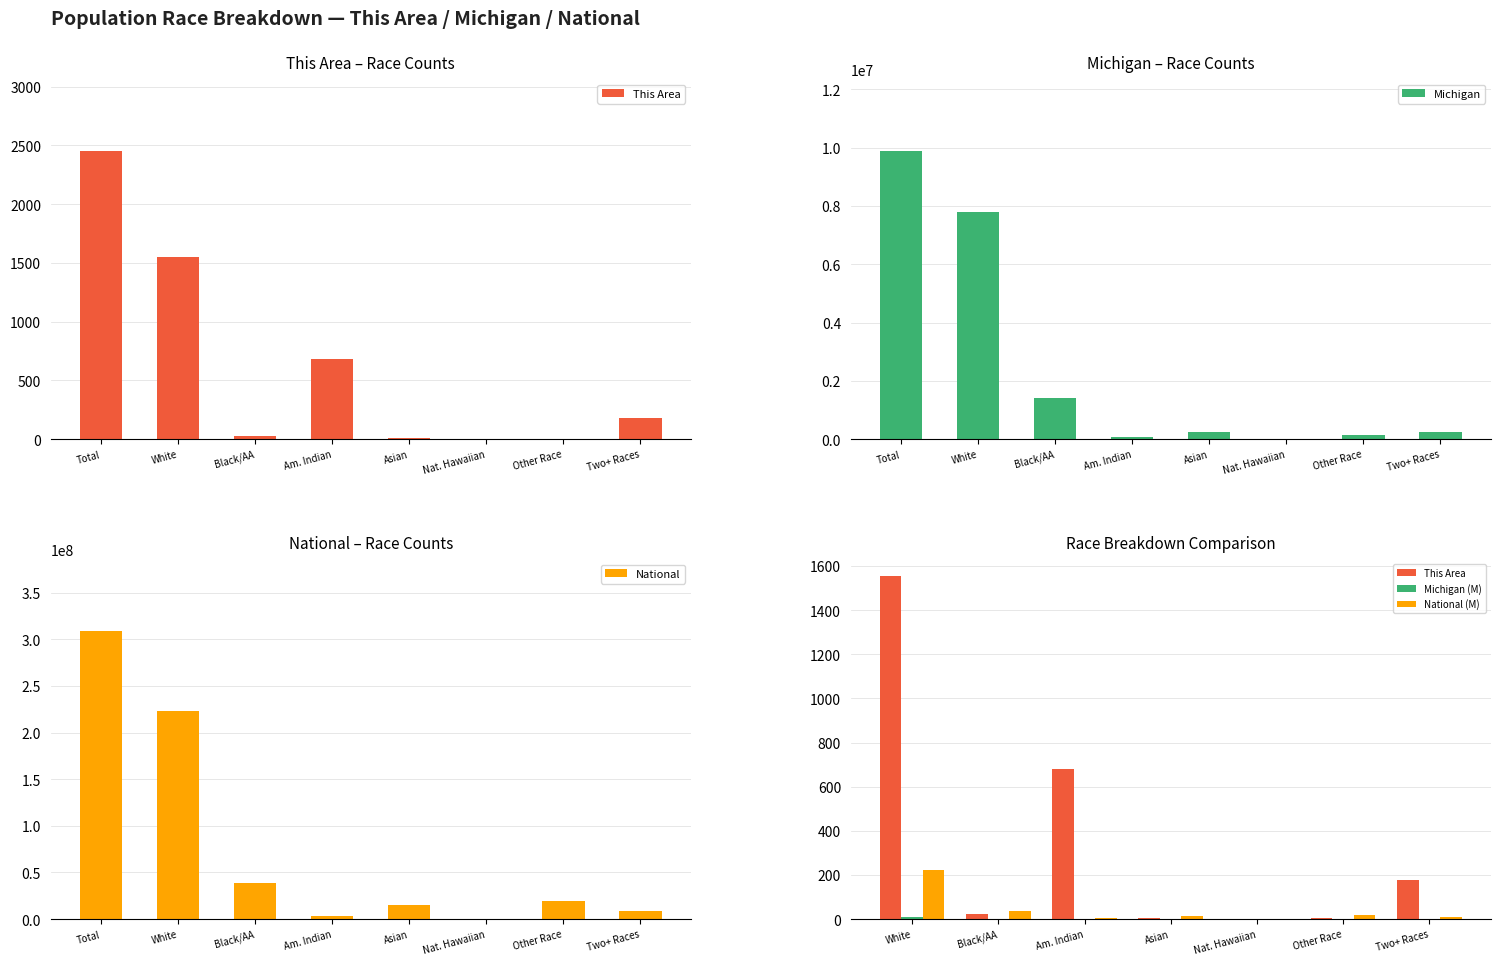

What is the difference between the maximum and second lowest values in the Michigan series?

9821633